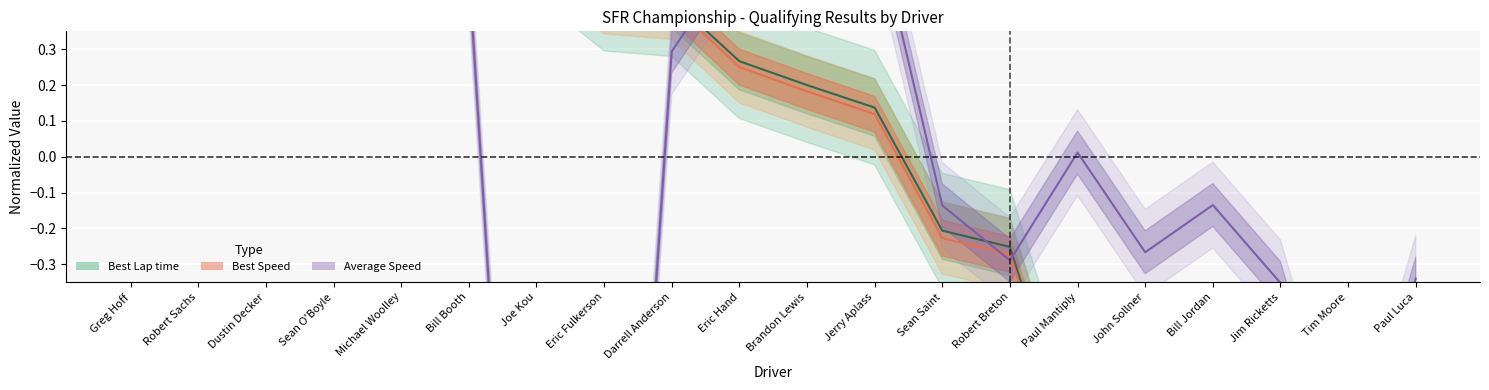

True or false: Best Lap time has a value of 0.1 at Brandon Lewis.

False